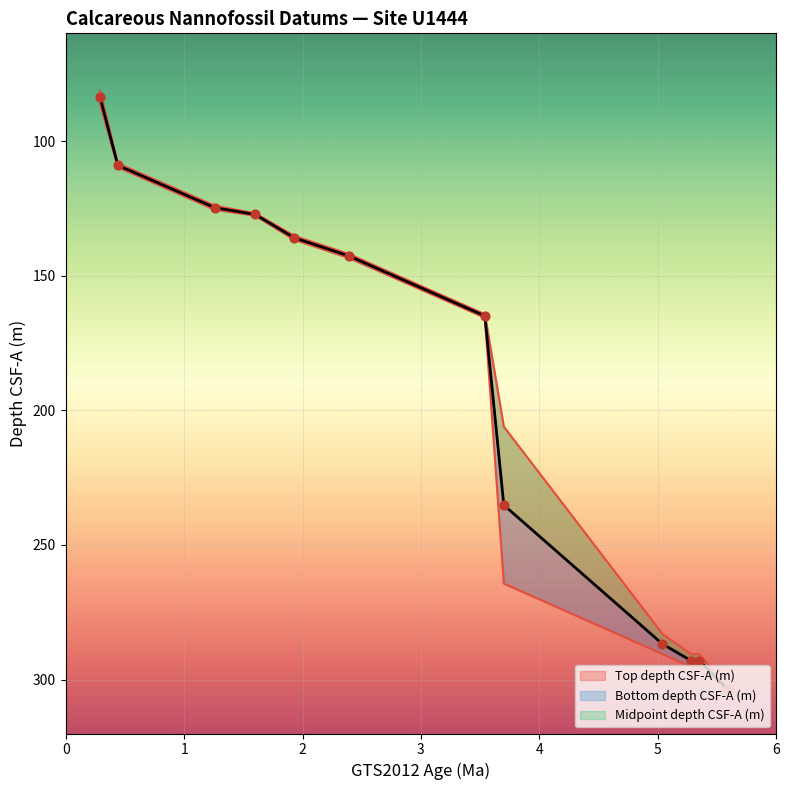

What are all the series names shown in the legend?

Top depth CSF-A (m), Bottom depth CSF-A (m), Midpoint depth CSF-A (m)